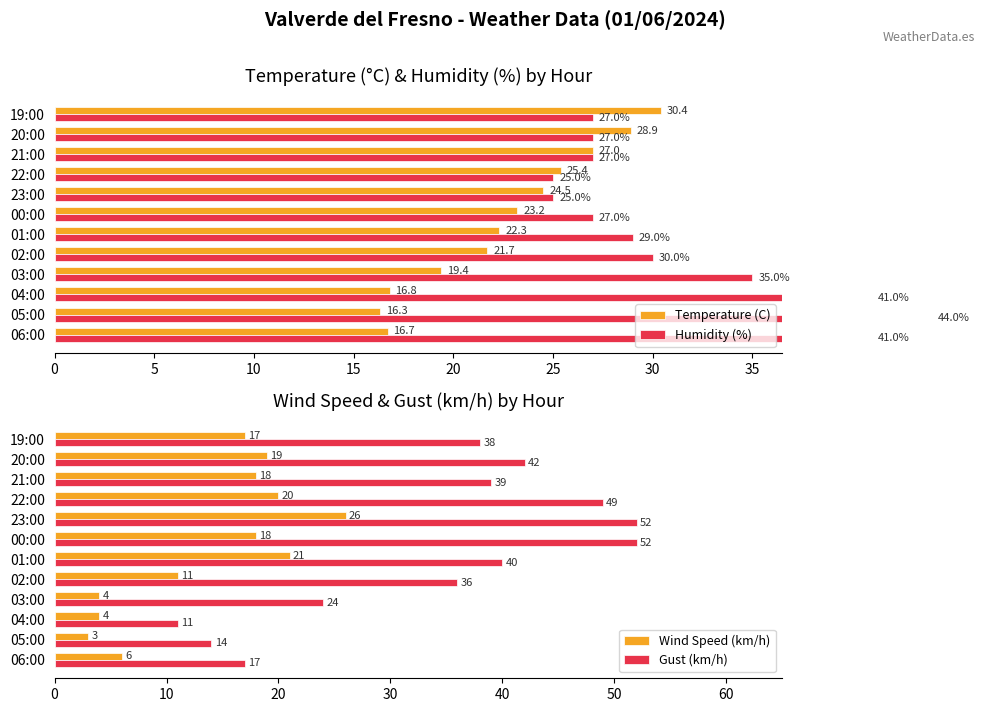

Is the value of Wind Speed (km/h) at 23:00 greater than the value of Gust (km/h) at 00:00?

No